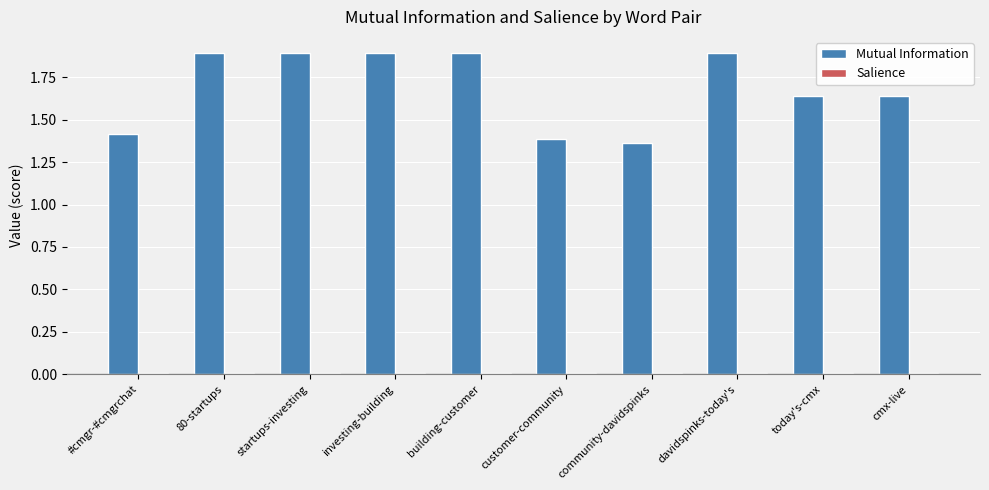

What is the greatest value displayed?

1.9